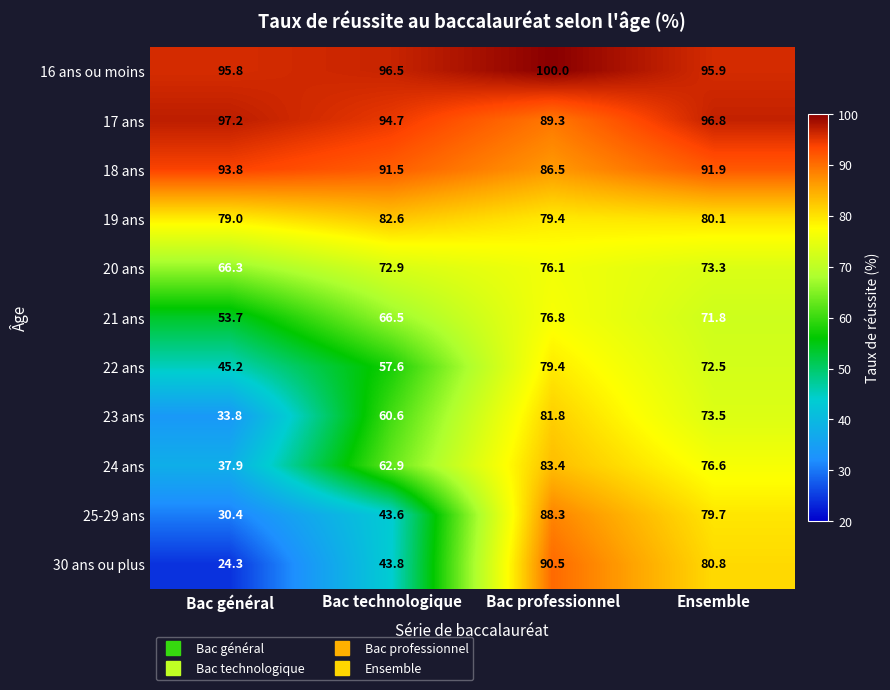

How many 16 ans ou moins values are between 95 and 100?

4